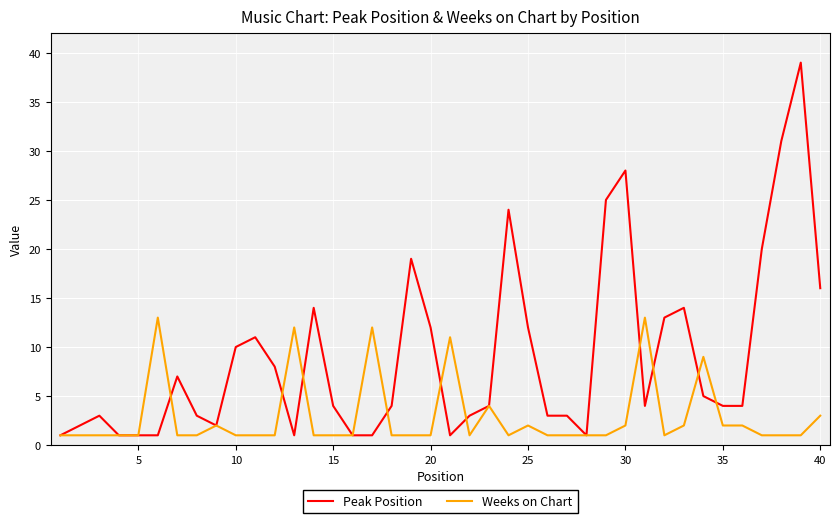

Which series has the widest spread of values?

Peak Position